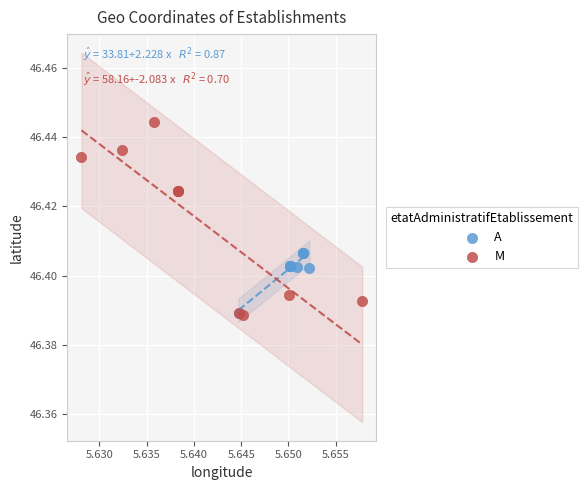

Which series has the largest Y range (max minus min)?

M